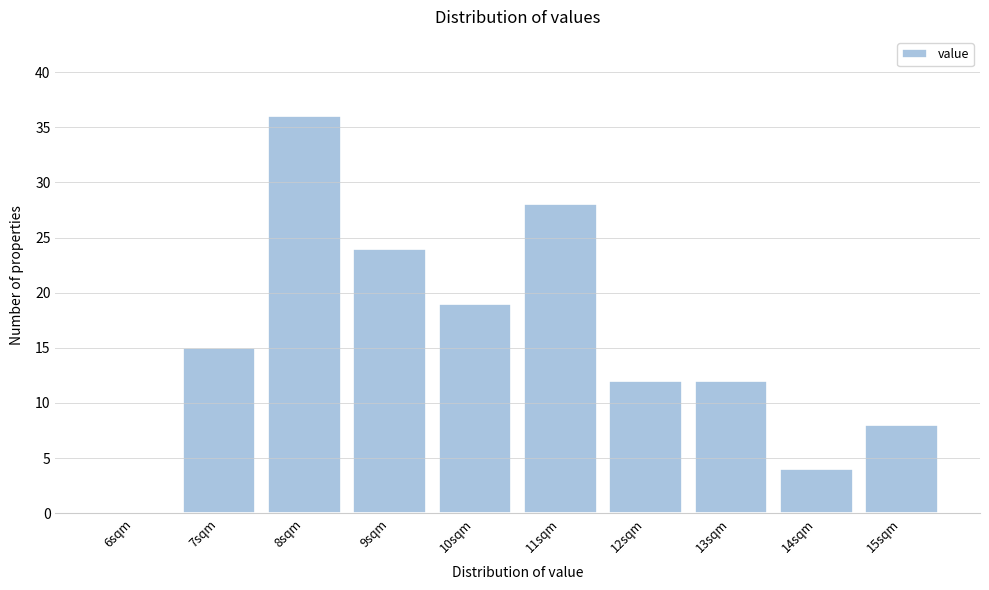

Reading right to left, what are all the values shown in this chart?

15sqm=8	14sqm=4	13sqm=12	12sqm=12	11sqm=28	10sqm=19	9sqm=24	8sqm=36	7sqm=15	6sqm=0